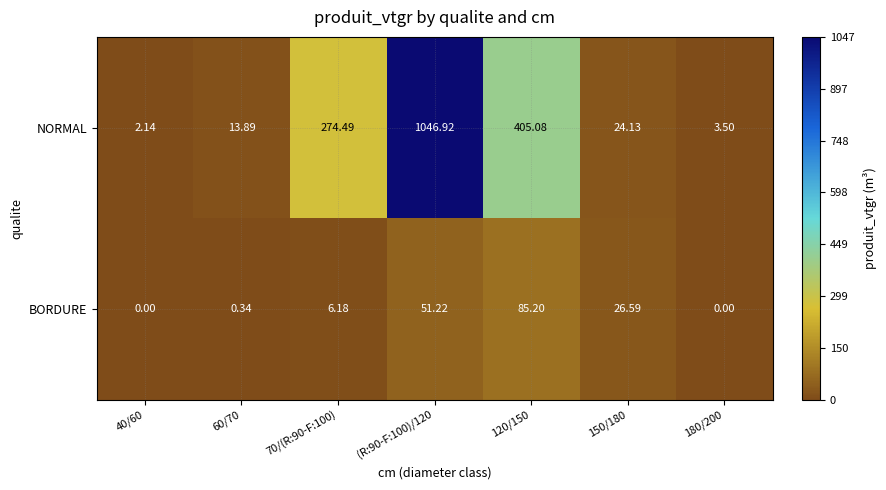

Which series changed the most between 40/60 and 70/(R:90-F:100)?

NORMAL